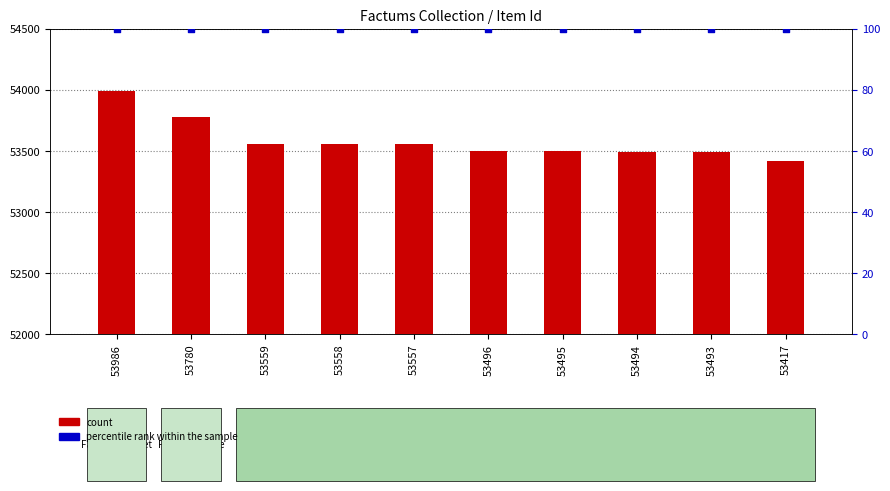

Which series has the widest spread of Y values?

count